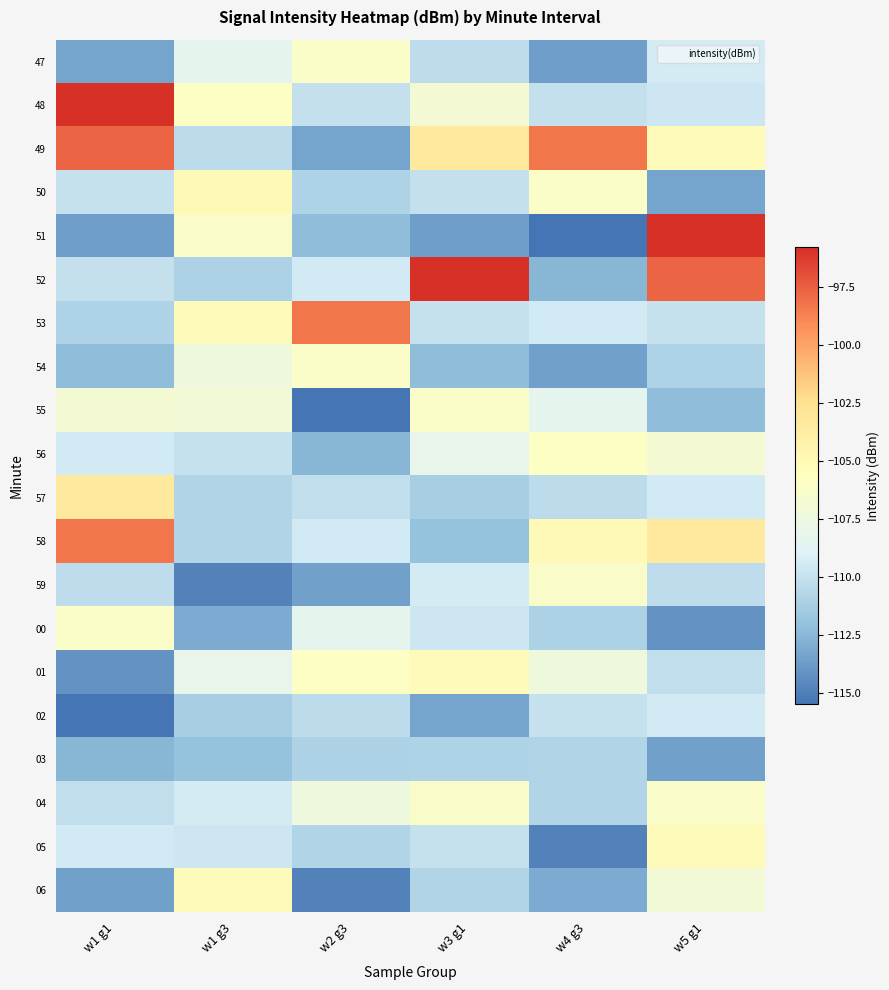

Which has a higher value, w4 g3 or w5 g1?

w5 g1